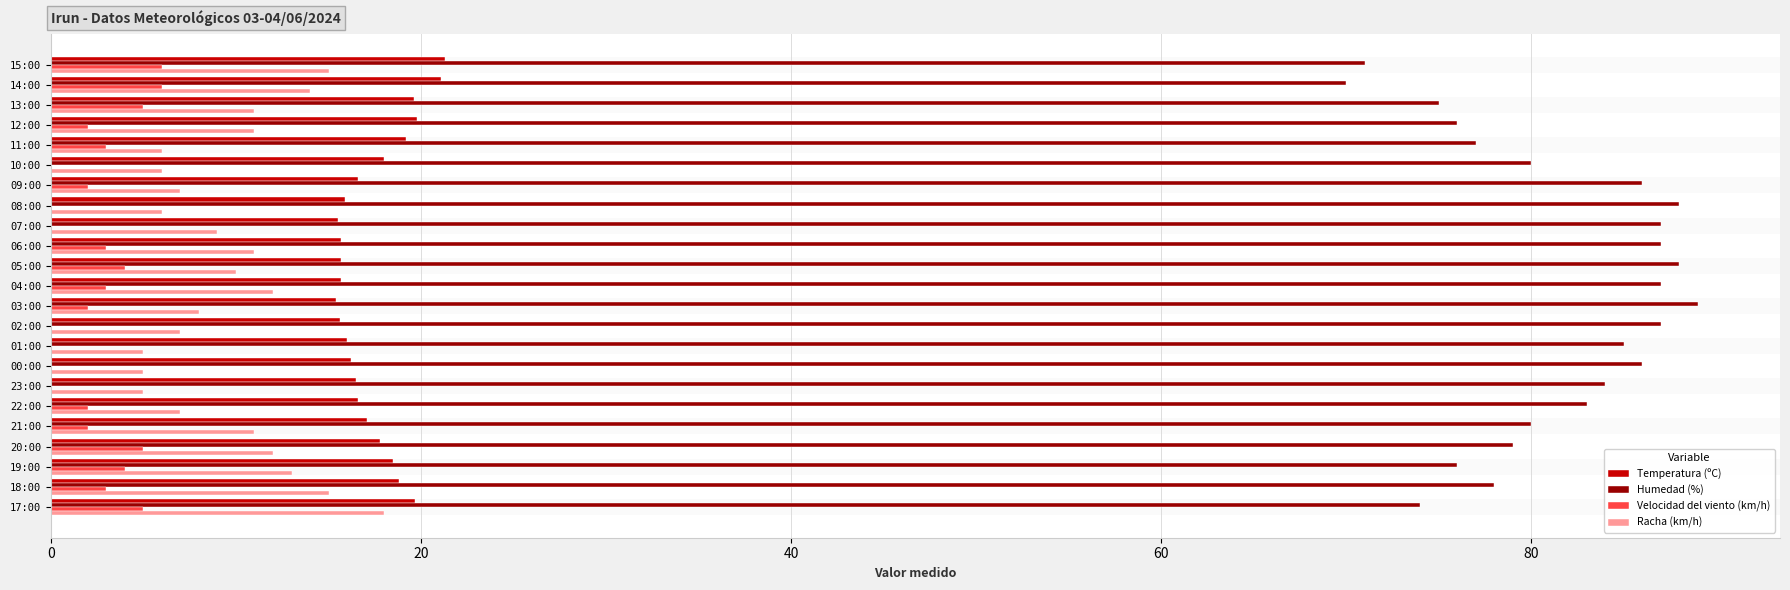

Which series has the largest range (max minus min)?

Humedad (%)